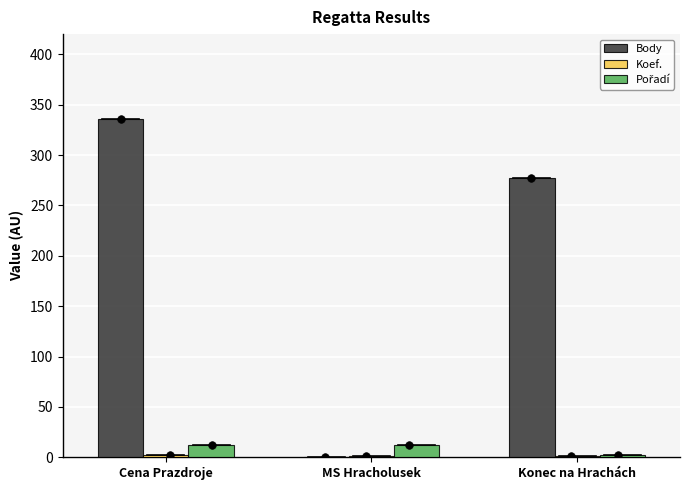

At which category is the sum across all series the highest?

Cena Prazdroje